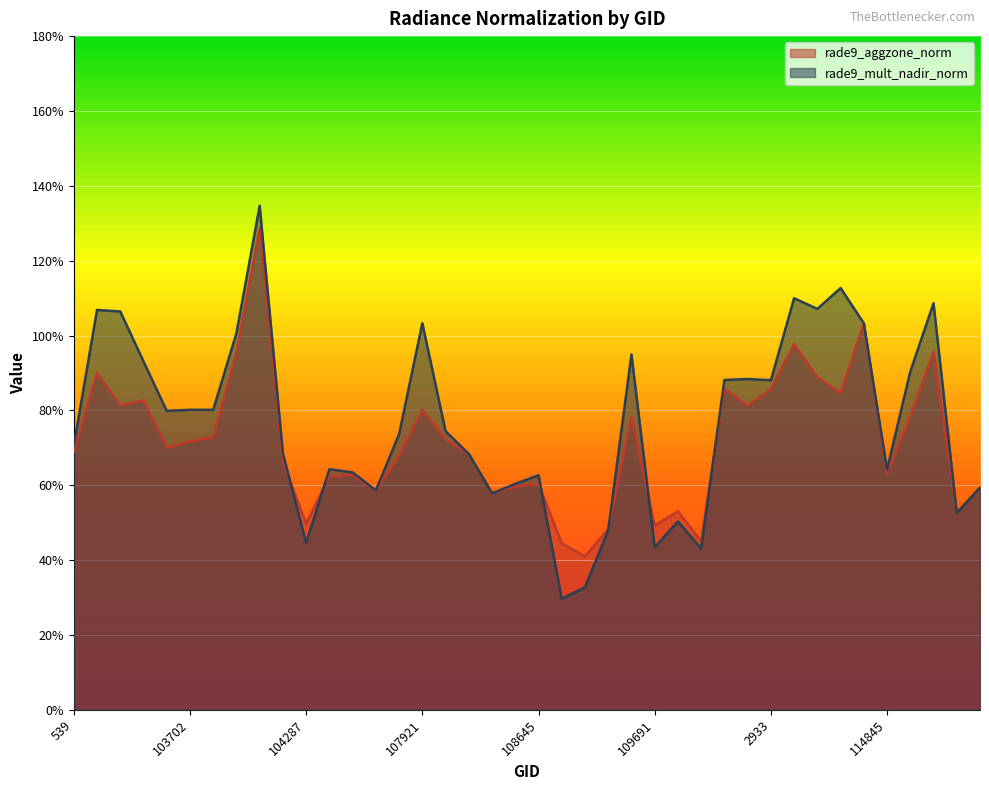

Reading left to right, transcribe all the data shown in this chart.

rade9_aggzone_norm: 0.7	0.9	0.8	0.8	0.7	0.7	0.7	1.0	1.3	0.7	0.5	0.6	0.6	0.6	0.7	0.8	0.7	0.7	0.6	0.6	0.6	0.4	0.4	0.5	0.8	0.5	0.5	0.5	0.9	0.8	0.9	1.0	0.9	0.8	1.0	0.6	0.8	1.0	0.5	0.6
rade9_mult_nadir_norm: 0.7	1.1	1.1	0.9	0.8	0.8	0.8	1.0	1.3	0.7	0.4	0.6	0.6	0.6	0.7	1.0	0.7	0.7	0.6	0.6	0.6	0.3	0.3	0.5	0.9	0.4	0.5	0.4	0.9	0.9	0.9	1.1	1.1	1.1	1.0	0.6	0.9	1.1	0.5	0.6